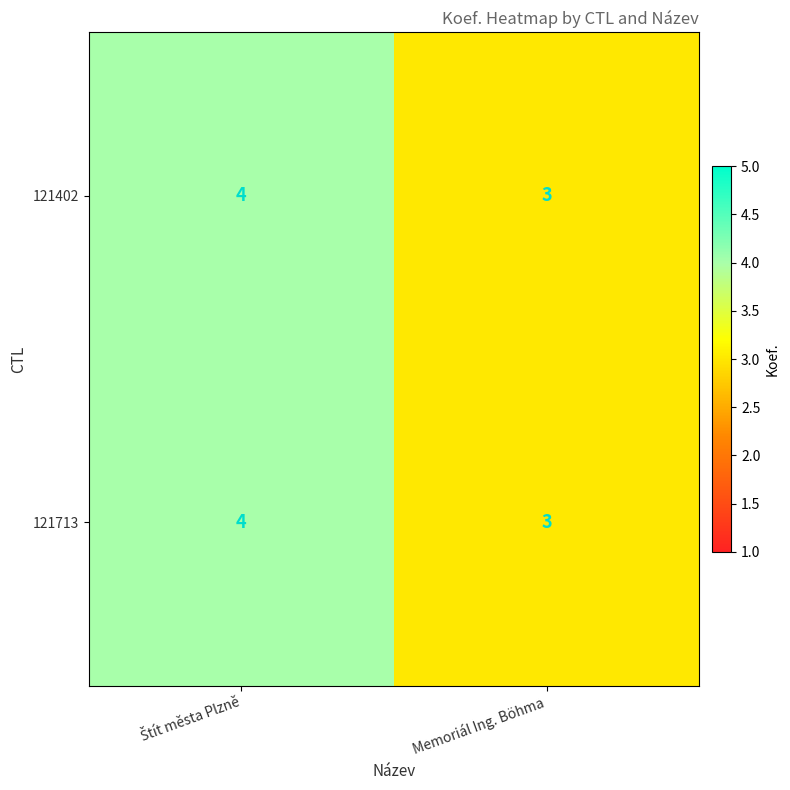

What is the total value across all series at Memoriál Ing. Böhma?

6